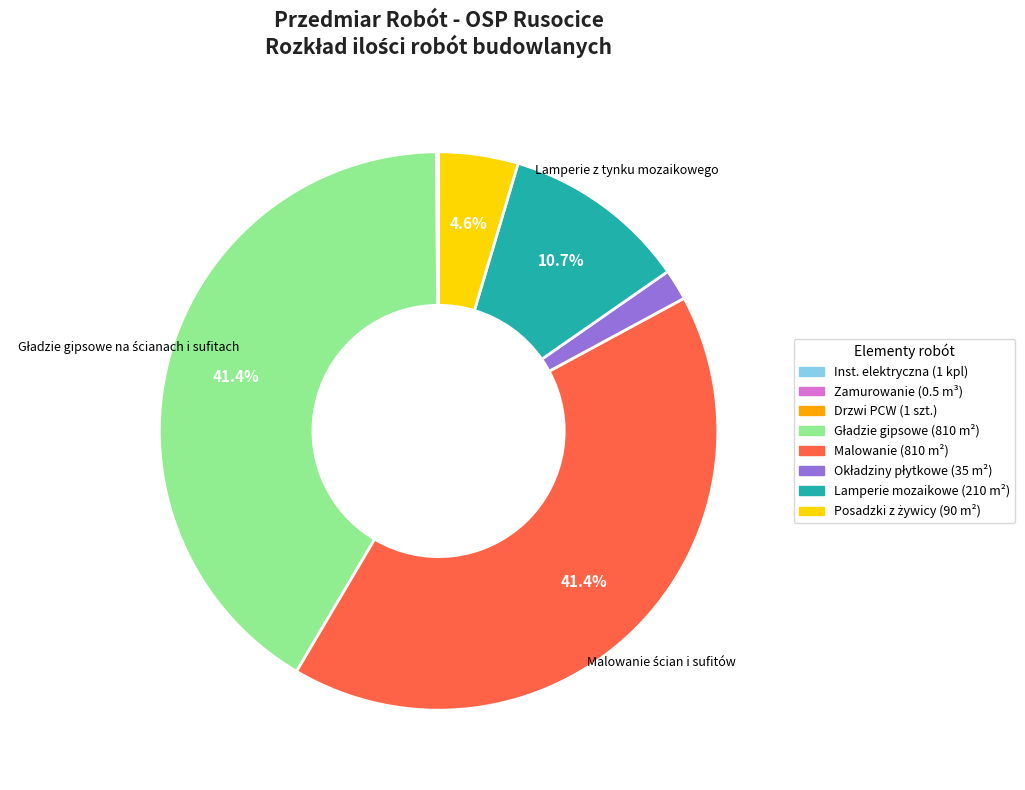

Is there a majority slice in this chart?

No